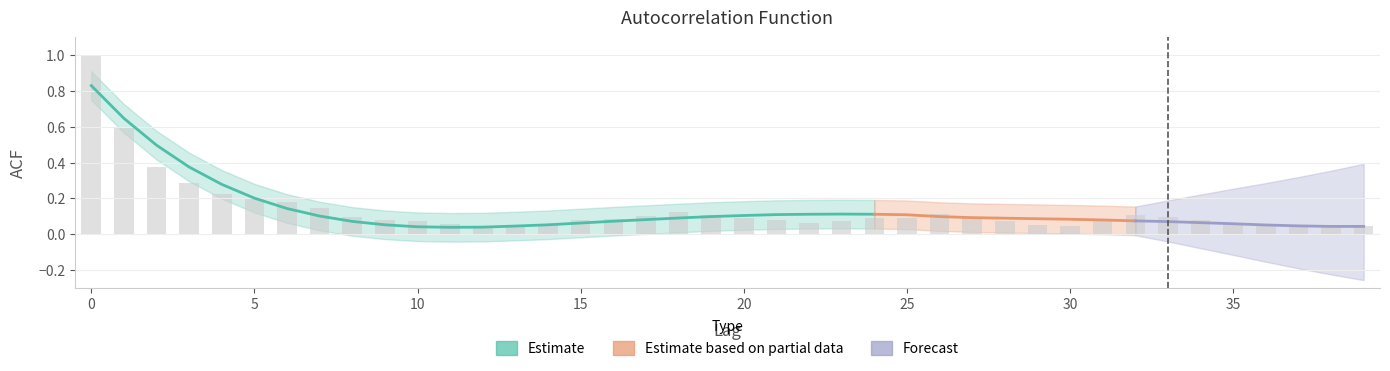

The chart shows a value of 0.0 at 8. True or false?

False